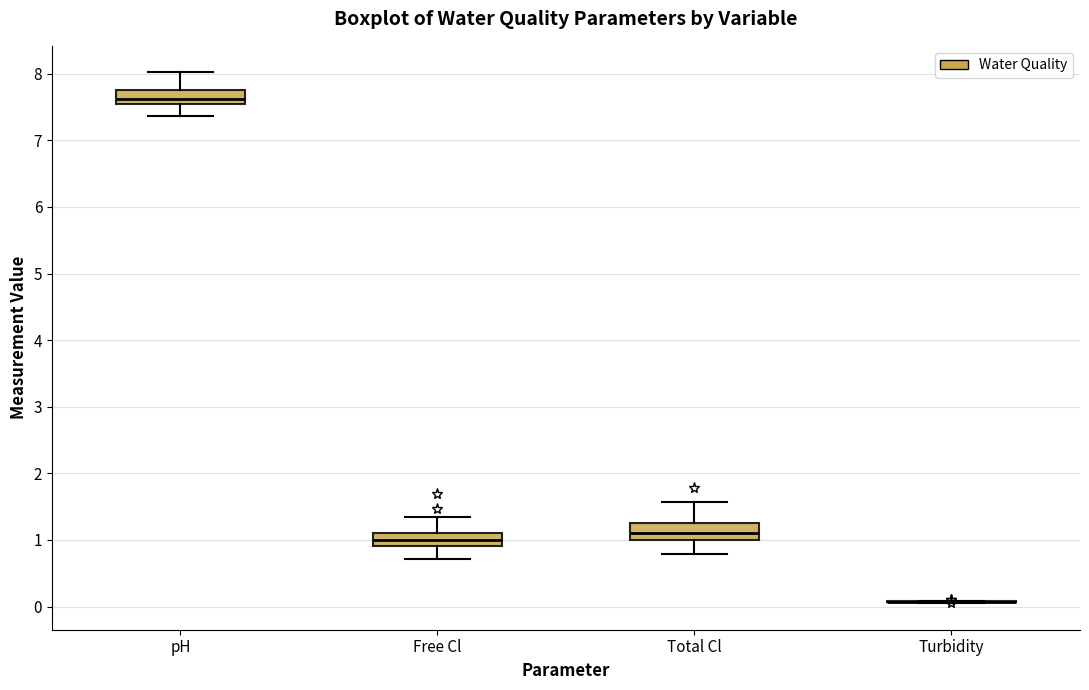

Reading left to right, read every box against the y-axis: the position of its median line, the range the box covers, and the ends of its whiskers. The values are not printed on the chart, so give them approximately, as read against the axis.

pH: median 7.6, box 7.5 to 7.8, whiskers 7.4 to 8.0
Free Cl: median 1.0, box 0.9 to 1.1, whiskers 0.7 to 1.3
Total Cl: median 1.1, box 1.0 to 1.3, whiskers 0.8 to 1.6
Turbidity: box collapsed to a line at 0.1, whiskers 0.1 to 0.1